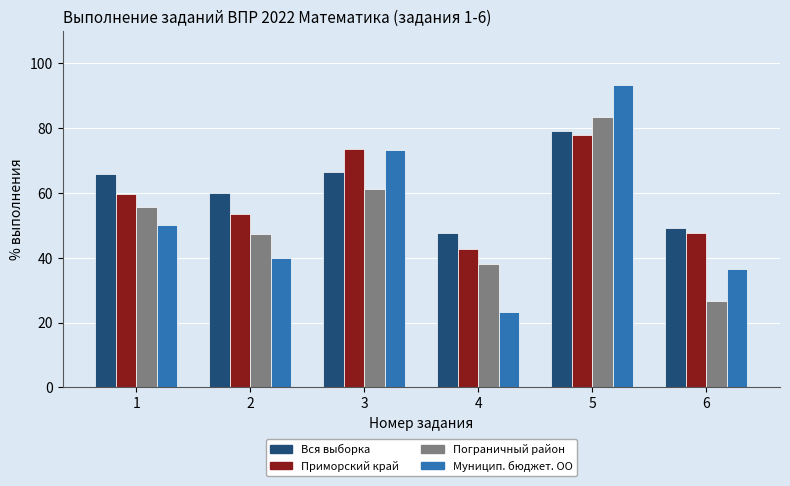

The value of Муницип. бюджет. ОО at 6 is 36.7. True or false?

True